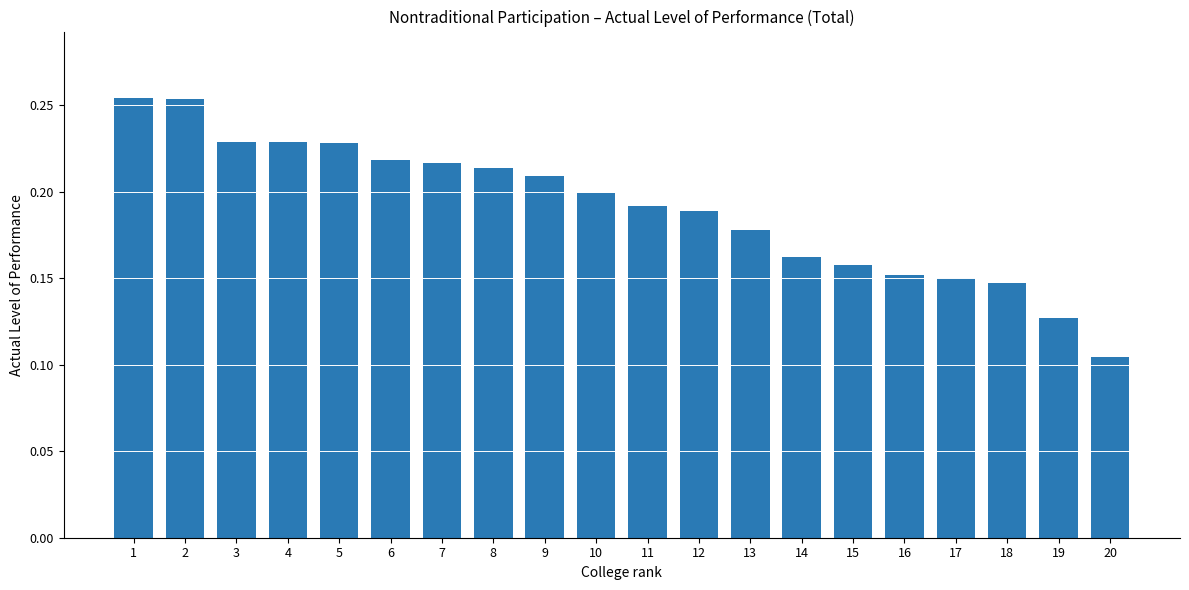

How many categories are shown in the chart?

20